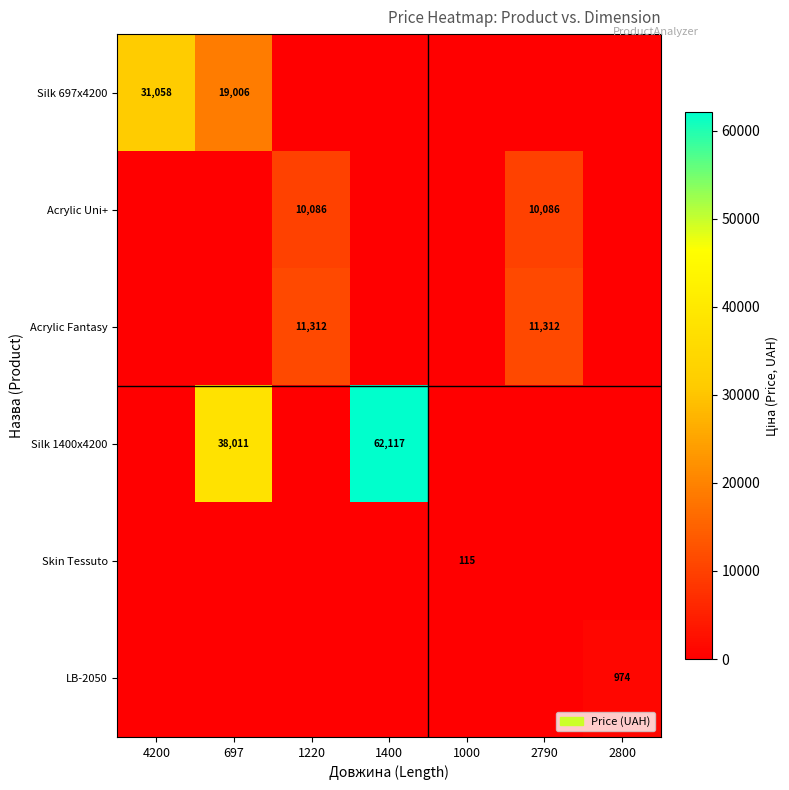

At which category is the sum across all series the highest?

1400